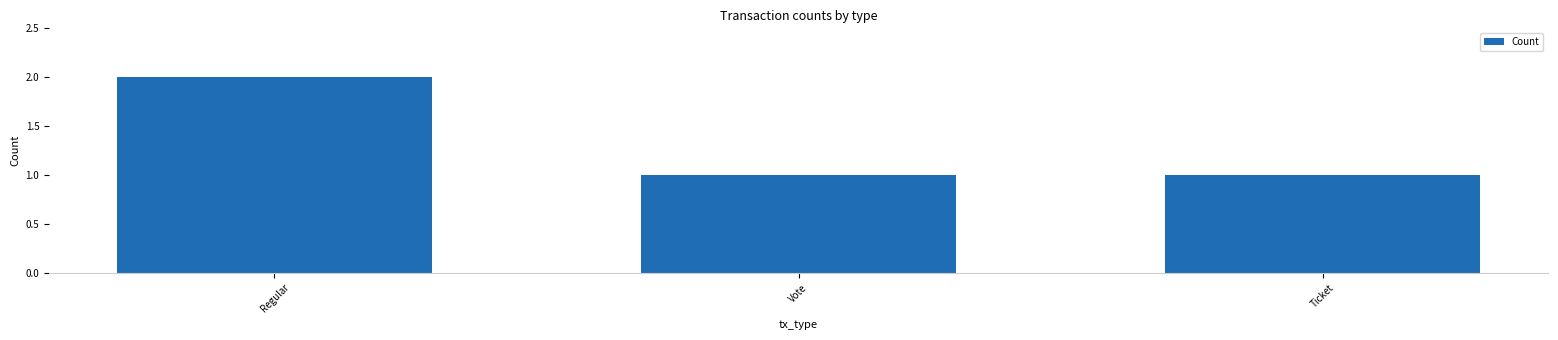

Between Ticket and Regular, which is larger?

Regular